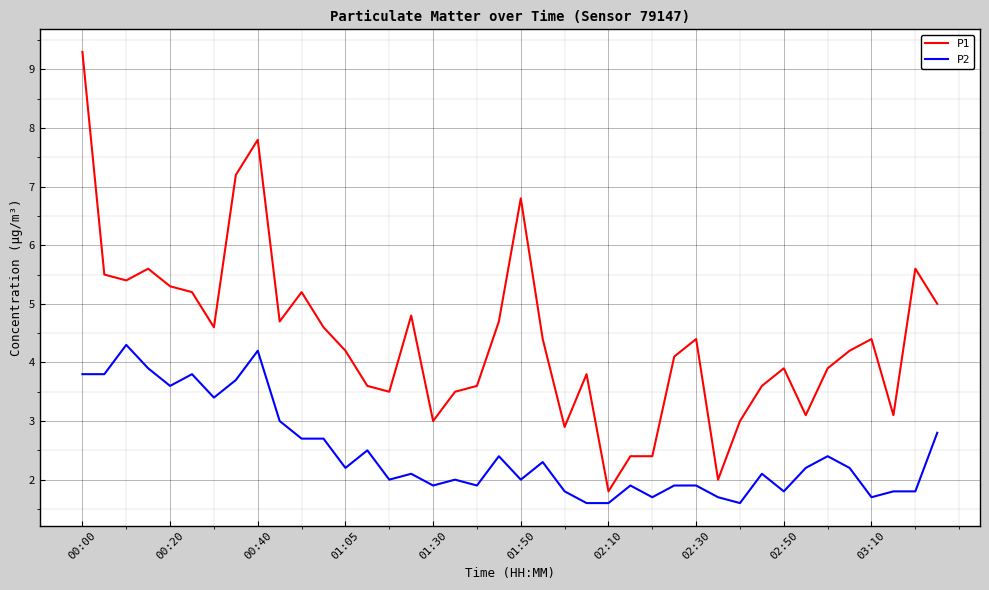

Which series has the largest range (max minus min)?

P1